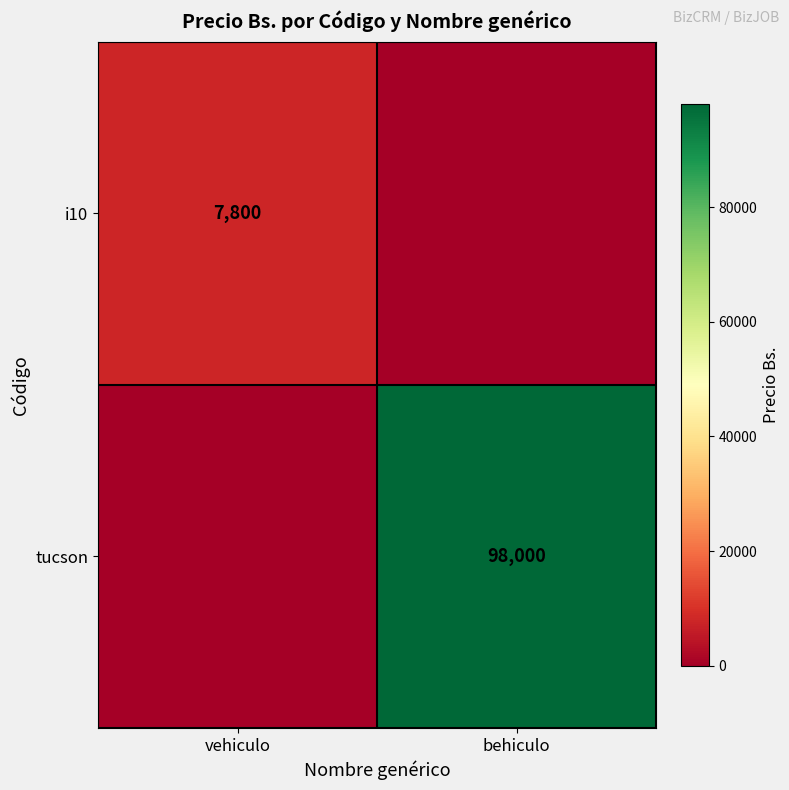

Is it true that tucson equals 134879 at behiculo?

False